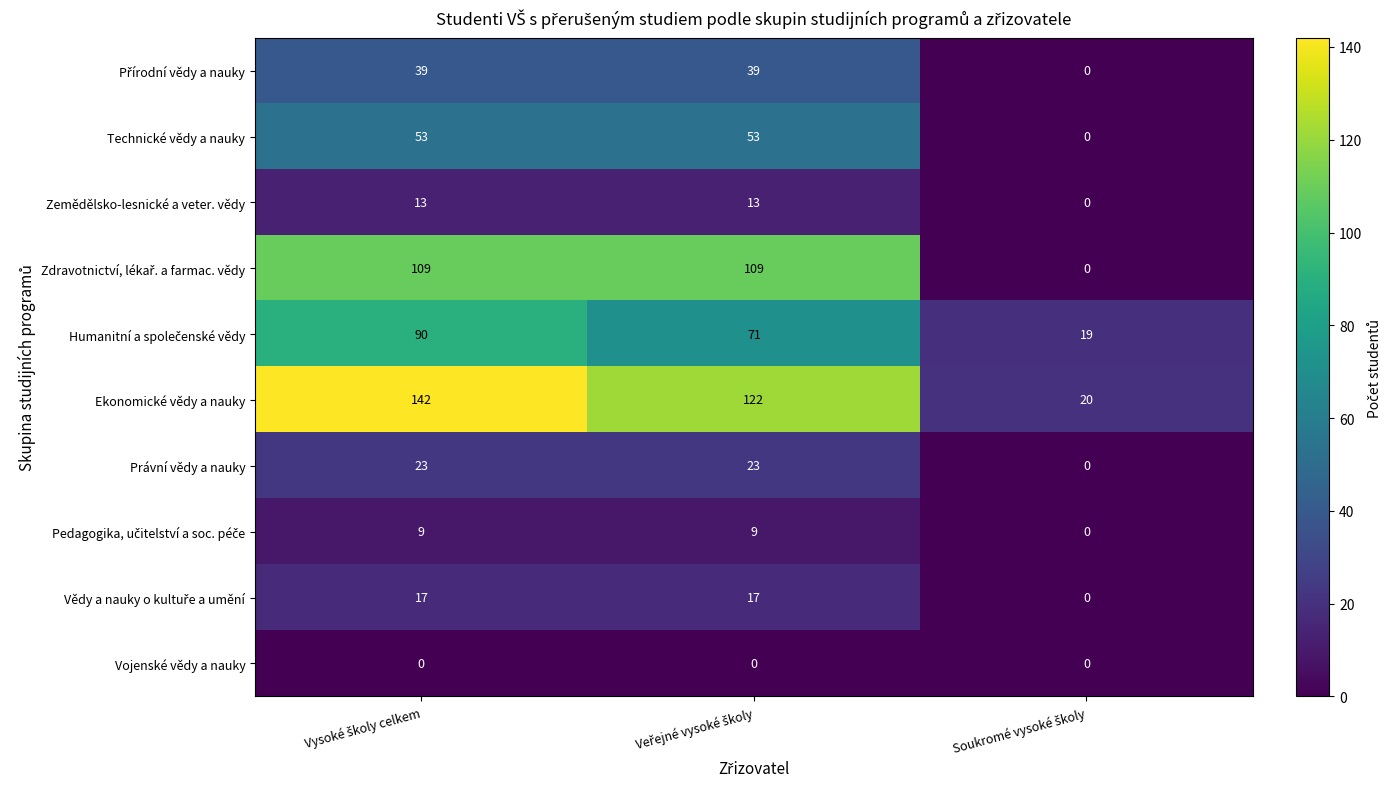

How many data points does each series have?

3